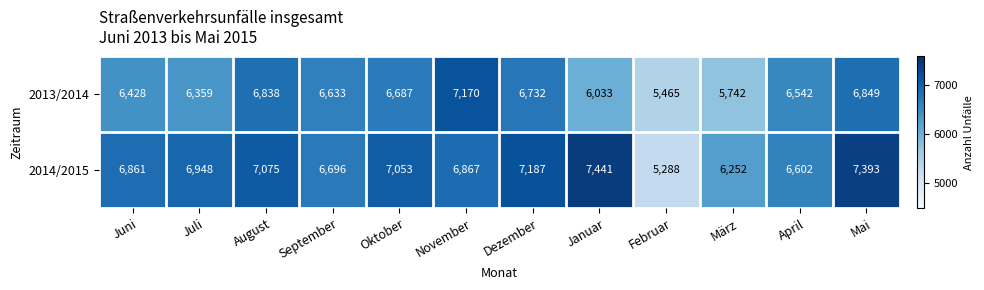

What is the total value across all series at Oktober?

13740